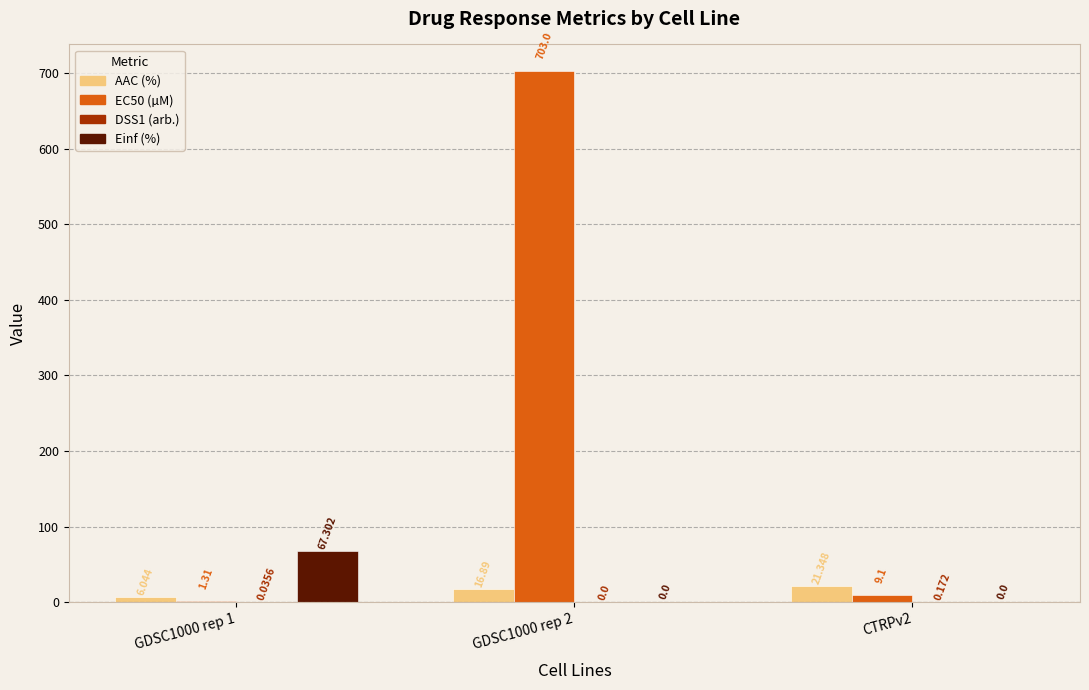

What is the sum of all EC50 (µM) values?

713.4